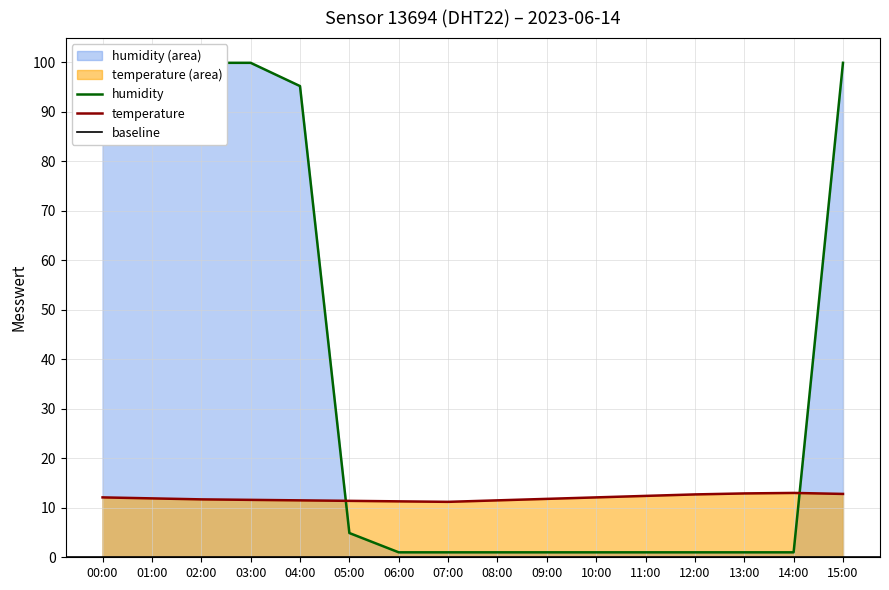

What is the smallest value displayed?

1.0